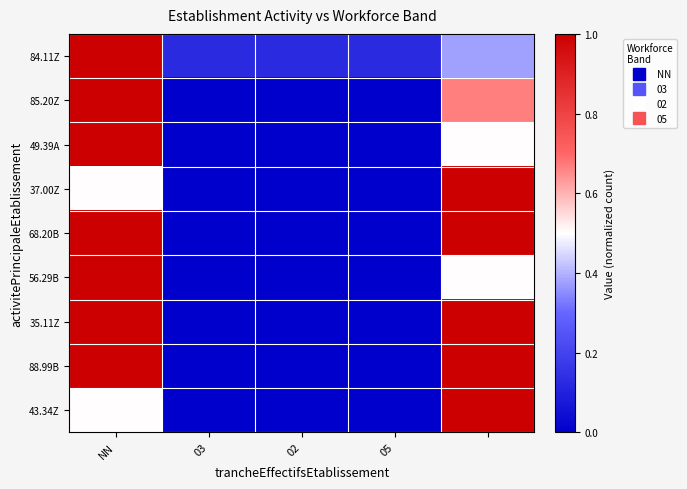

Rank the series by their maximum value, from highest to lowest.

84.11Z, 85.20Z, 49.39A, 37.00Z, 68.20B, 56.29B, 35.11Z, 88.99B, 43.34Z